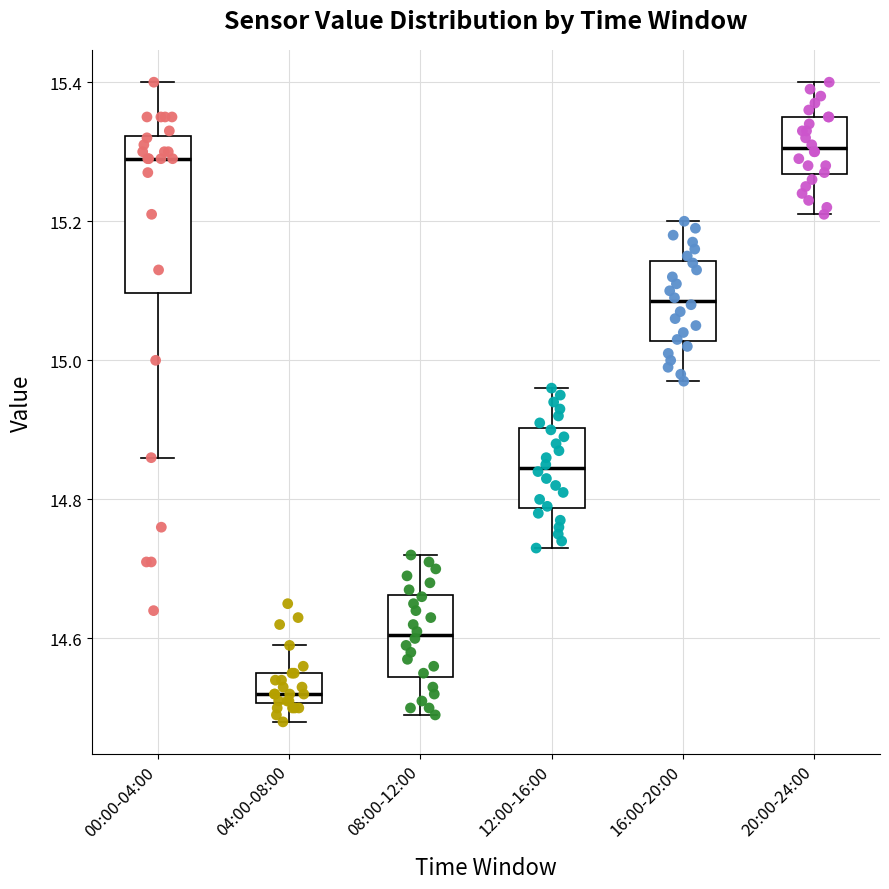

Where does the upper whisker of the box for 00:00-04:00 end on the y-axis? The values are not printed on the chart, so give them approximately, as read against the axis.

15.40